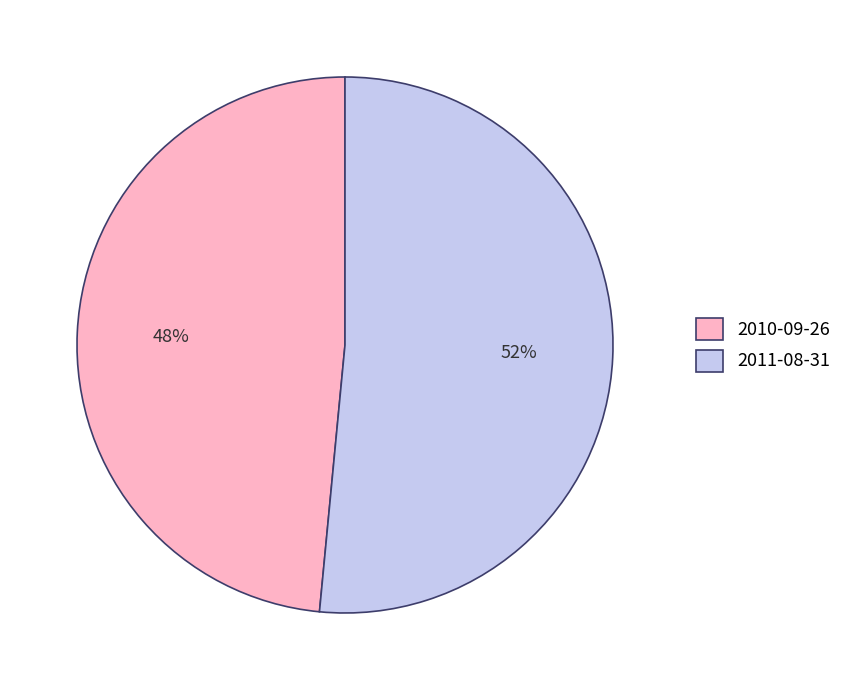

To the nearest percent, what is the average slice percentage?

50%